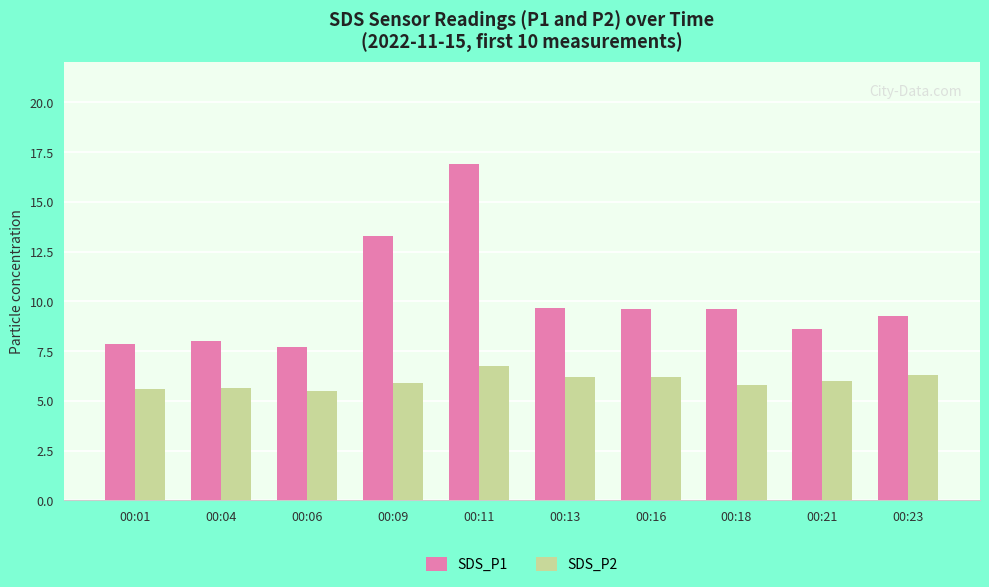

Where is SDS_P1 nearest to the value 12?

00:09